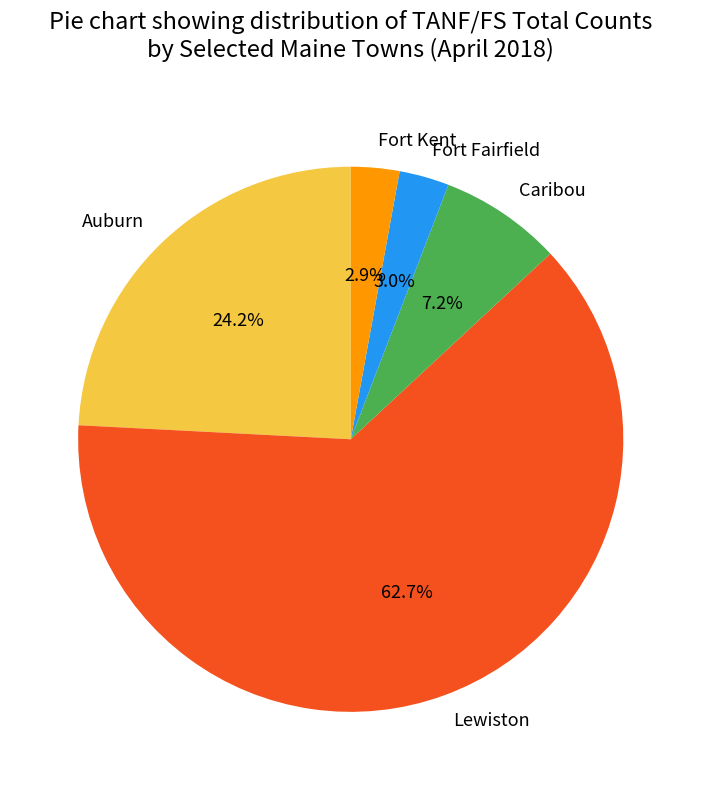

Does Lewiston account for over 50% of the chart?

Yes